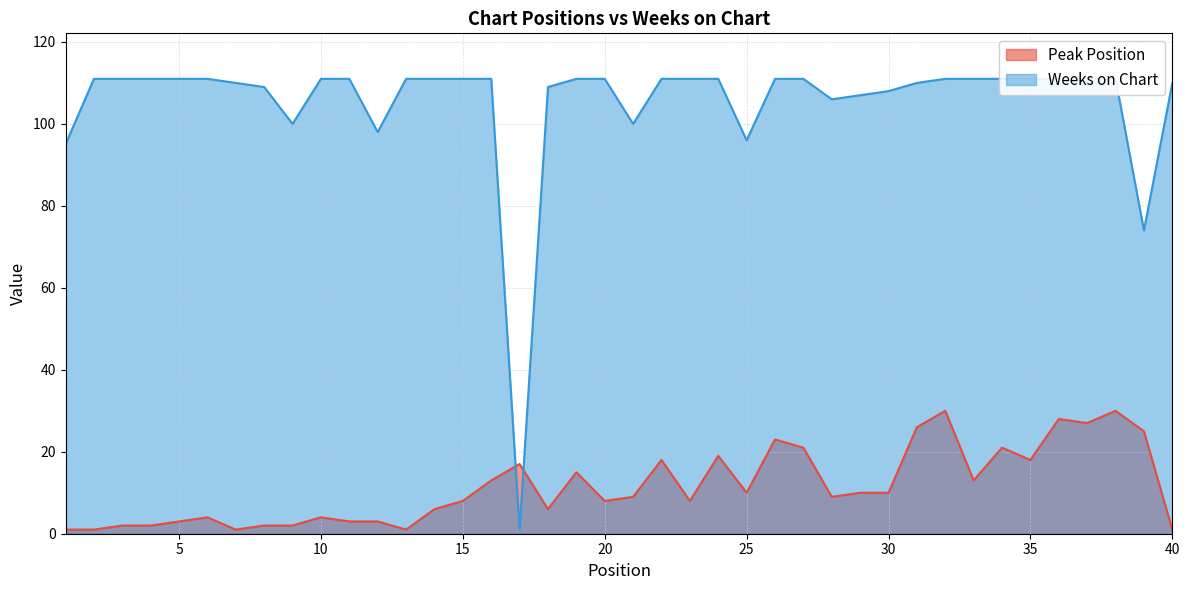

How many interior local valleys does the Peak Position series have?

10